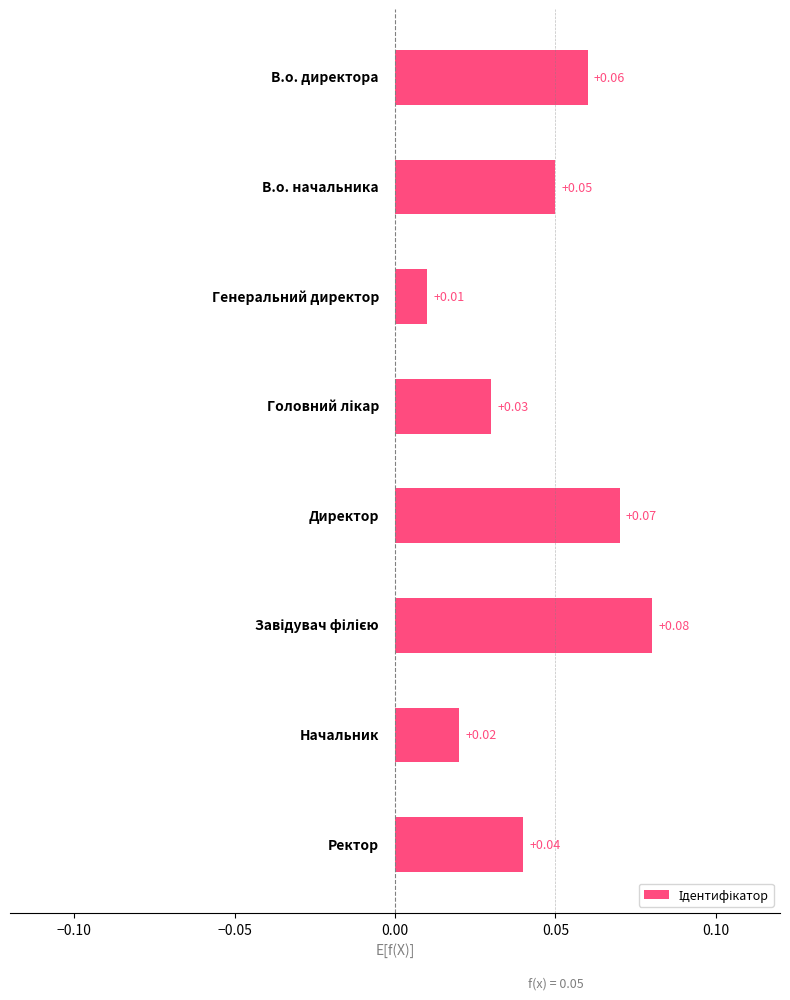

What is the sum of all values?

0.4